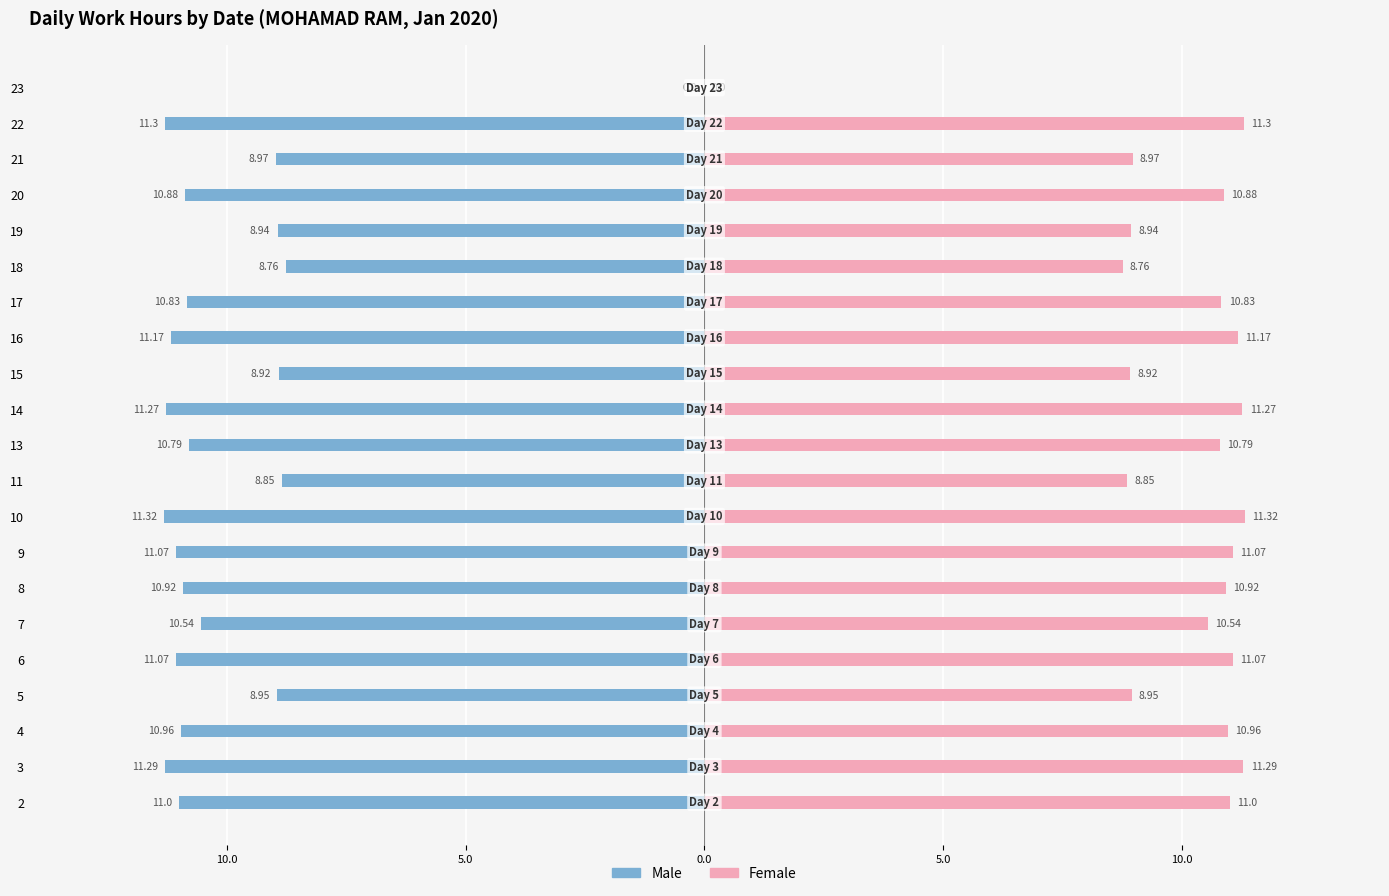

Rank the series by their average value, from highest to lowest.

Female, Male